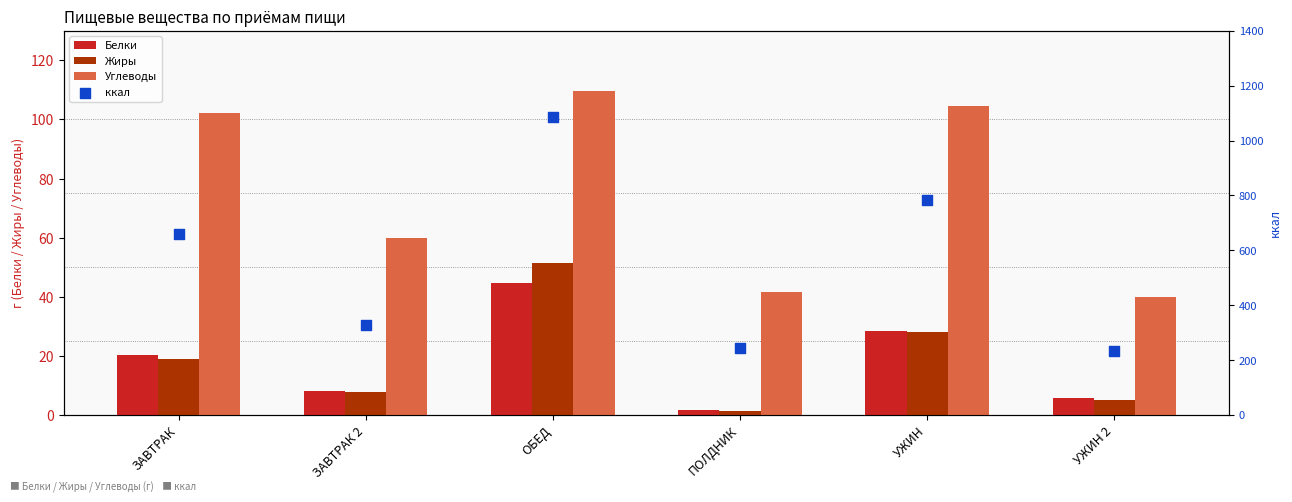

Which series reaches the minimum Y coordinate?

Жиры